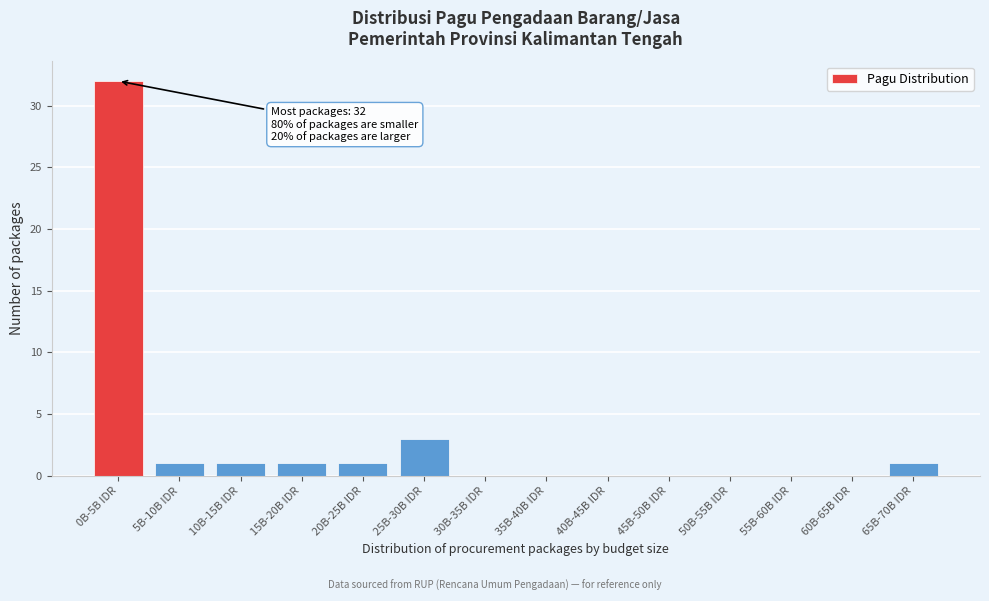

Reading left to right, extract all data points from this chart.

0B-5B IDR=32	5B-10B IDR=1	10B-15B IDR=1	15B-20B IDR=1	20B-25B IDR=1	25B-30B IDR=3	30B-35B IDR=0	35B-40B IDR=0	40B-45B IDR=0	45B-50B IDR=0	50B-55B IDR=0	55B-60B IDR=0	60B-65B IDR=0	65B-70B IDR=1